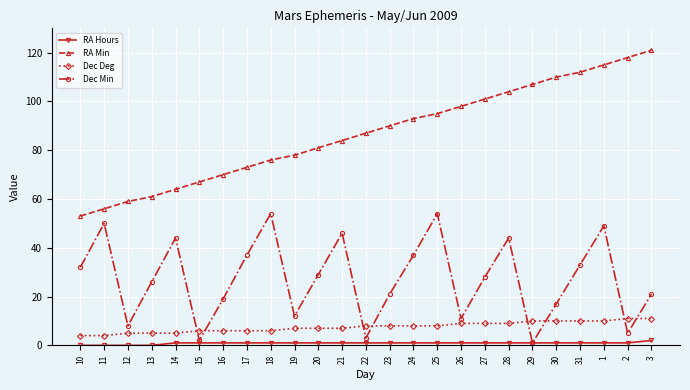

At how many categories does at least one series exceed 40?

25